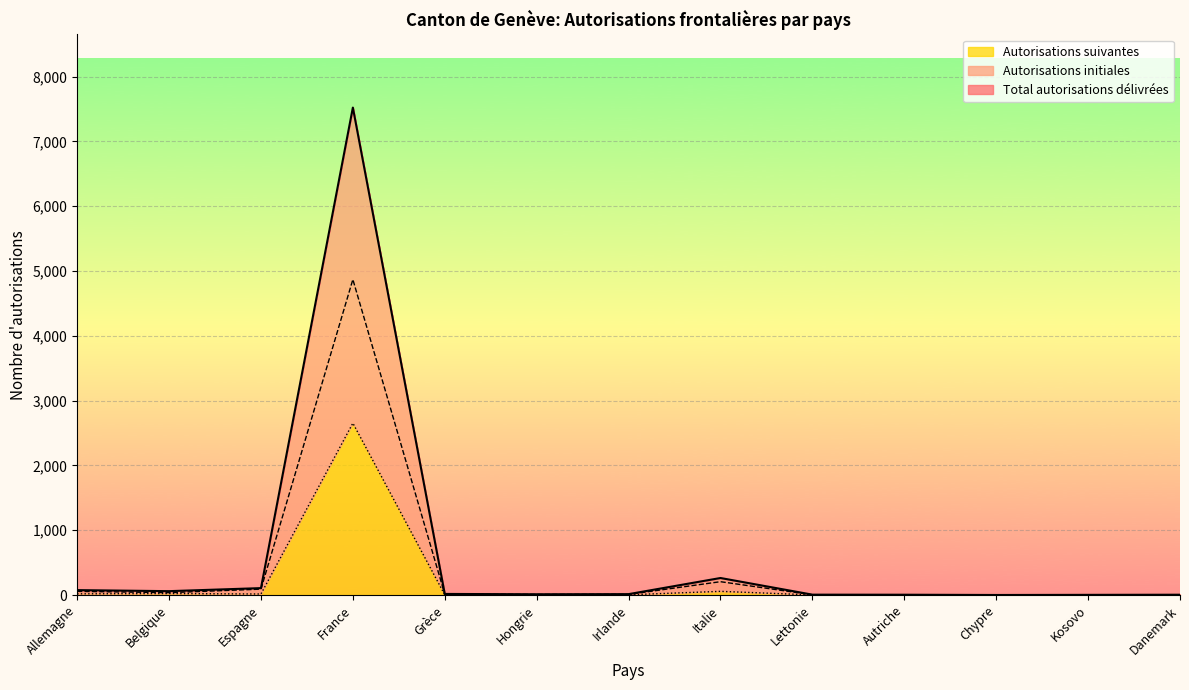

Which series changed the most between Espagne and Italie?

Total autorisations délivrées